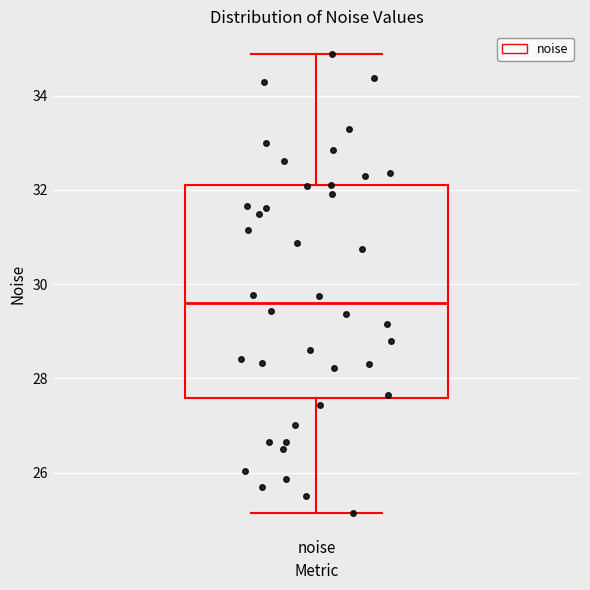

Read this box plot against the y-axis: the position of the median line, the range covered by the box, and the ends of both whiskers. The values are not printed on the chart, so give them approximately, as read against the axis.

median 29.6, box 27.6 to 32.0, whiskers 25.2 to 34.8